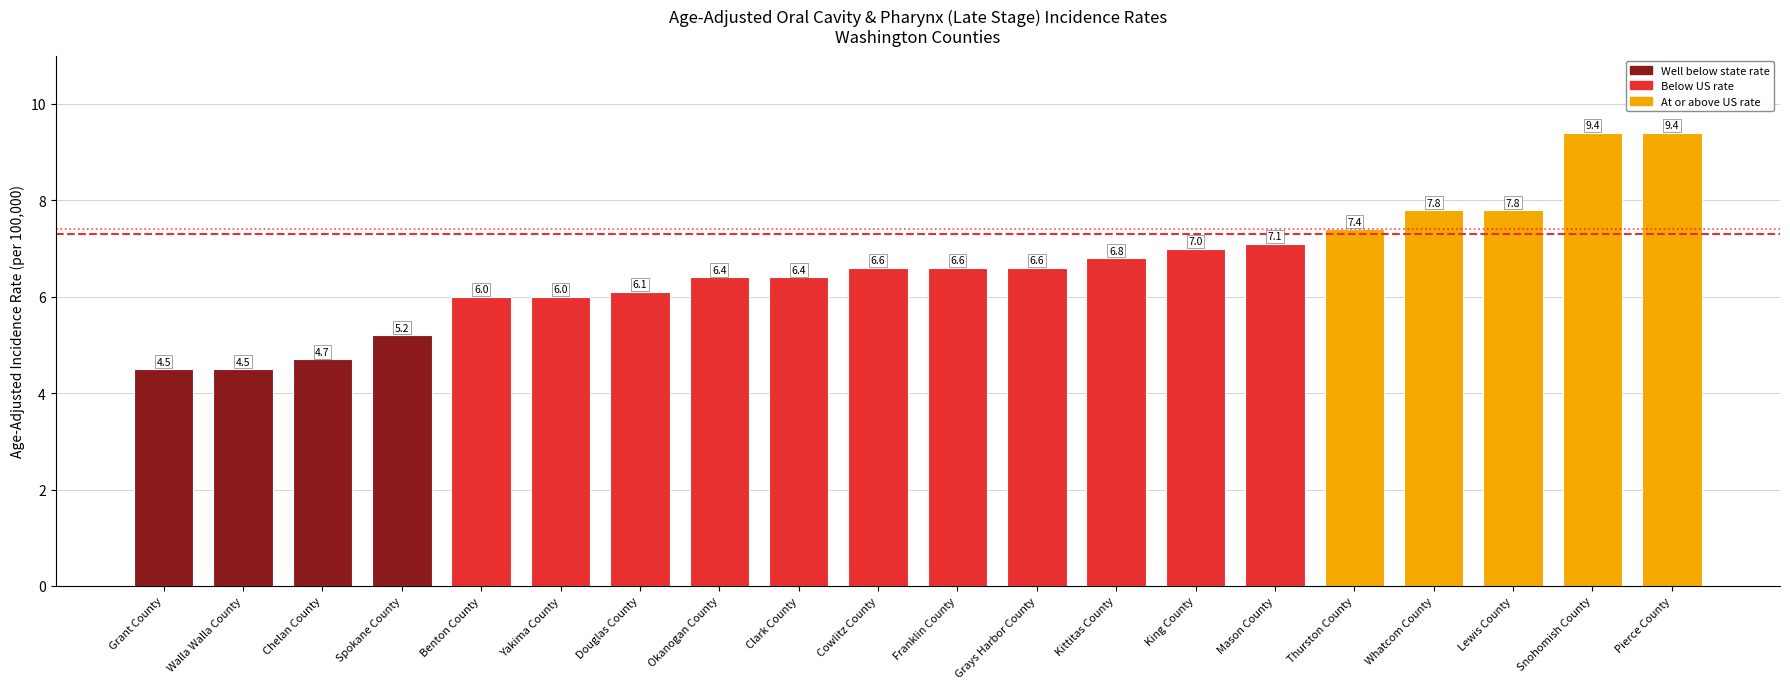

The chart shows a value of 3.2 at Snohomish County. True or false?

False